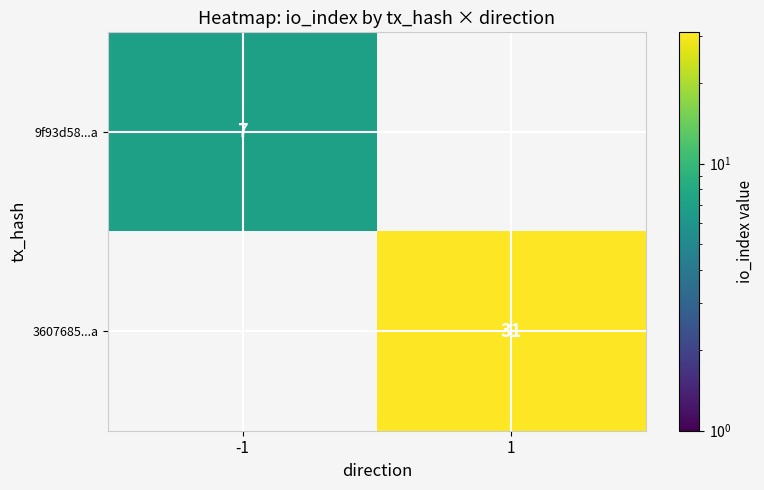

Is it true that 9f93d58...a equals 7 at -1?

True